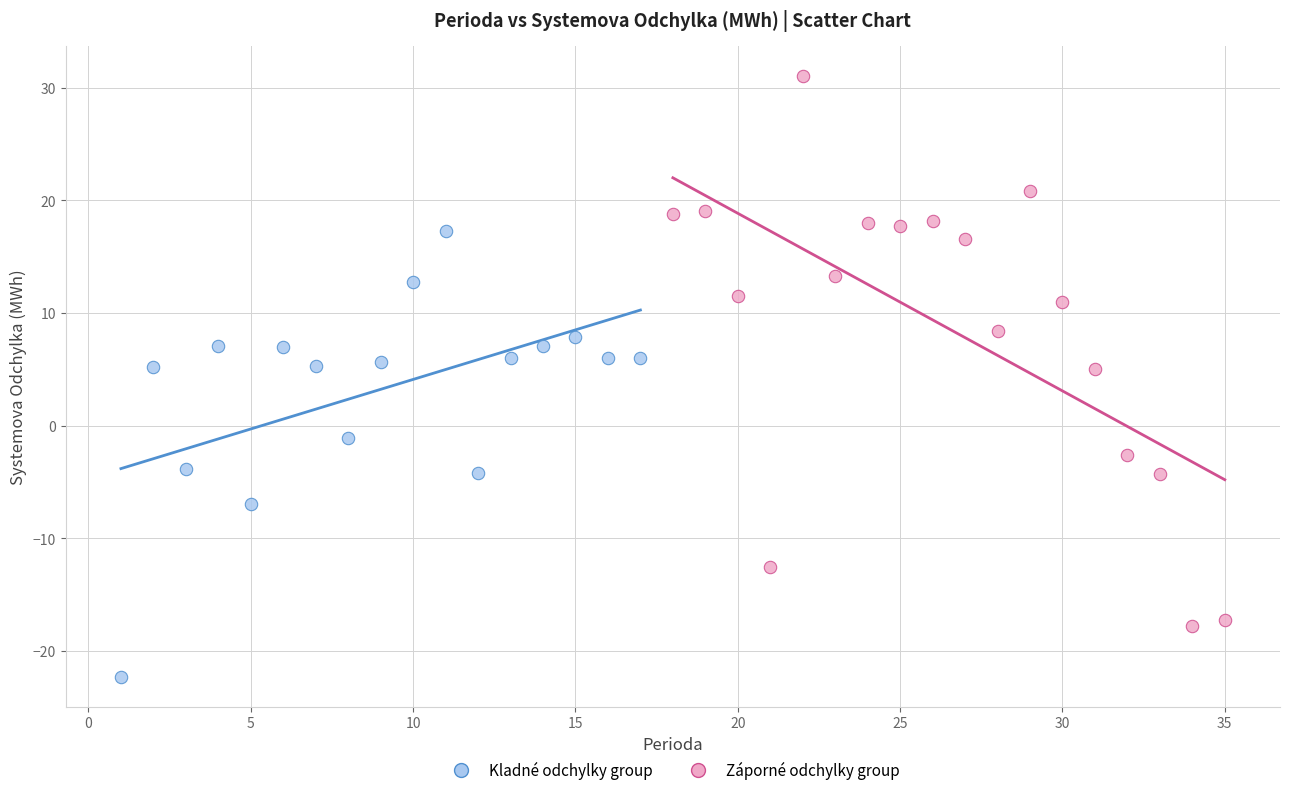

Which series has the largest Y range (max minus min)?

Záporné odchylky group